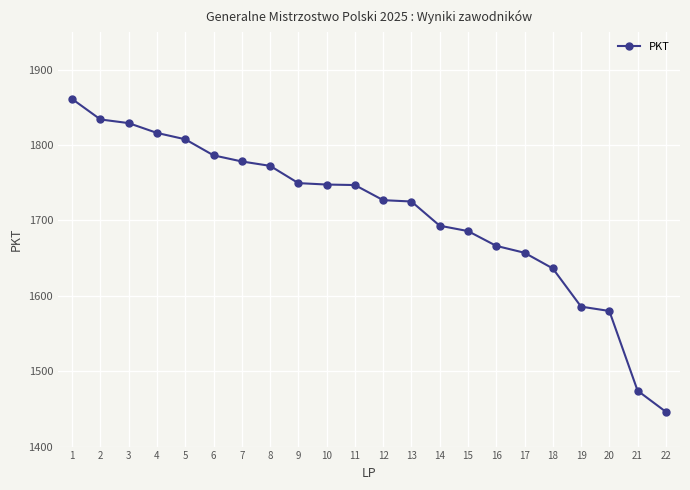

What is the average value?

1709.4